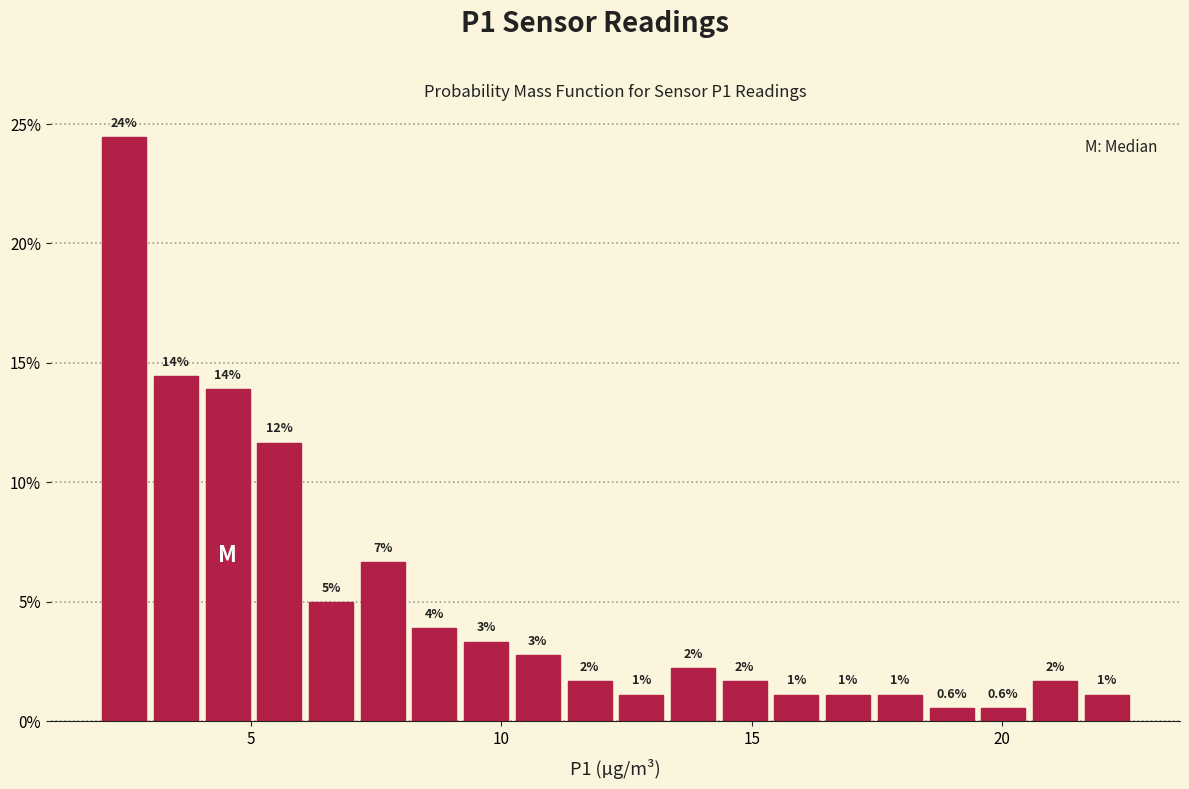

Around what value on the x-axis is the tallest bar? Give the approximate position of its centre, as read against the axis.

2.5